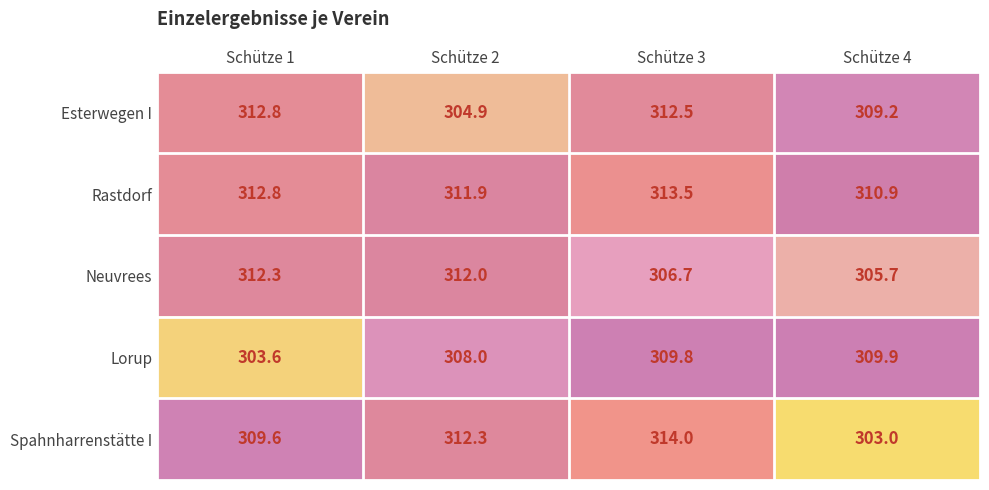

The value of Lorup at Schütze 4 is 137.5. True or false?

False